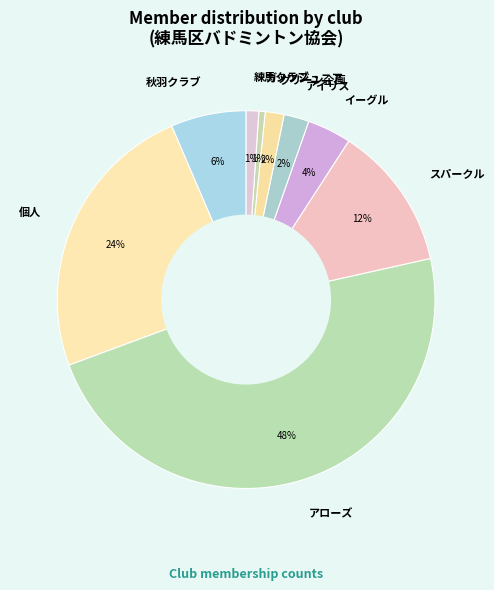

Between スパークル and イーグル, which is larger?

スパークル